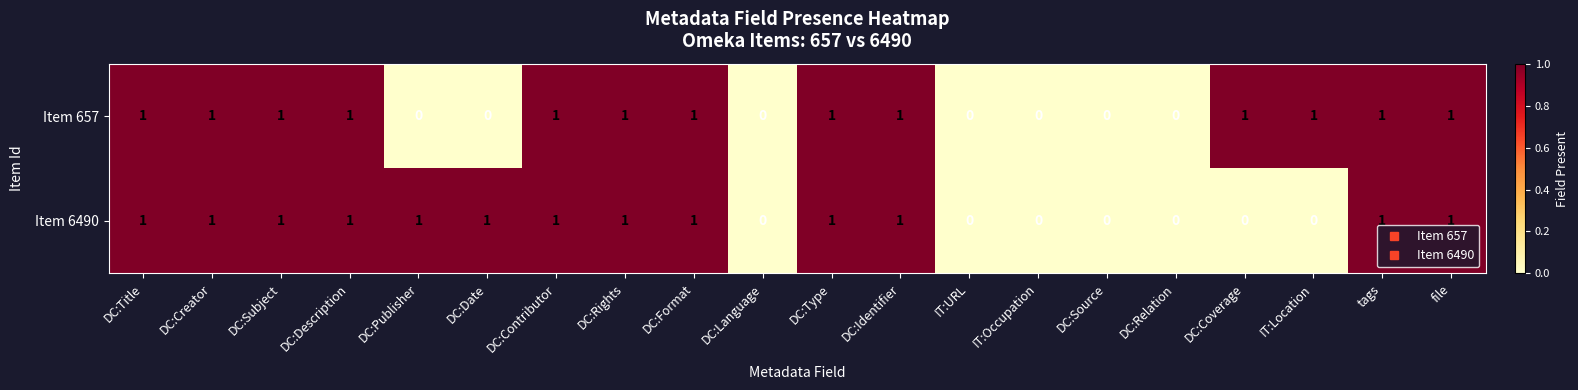

How many data points does each series have?

20